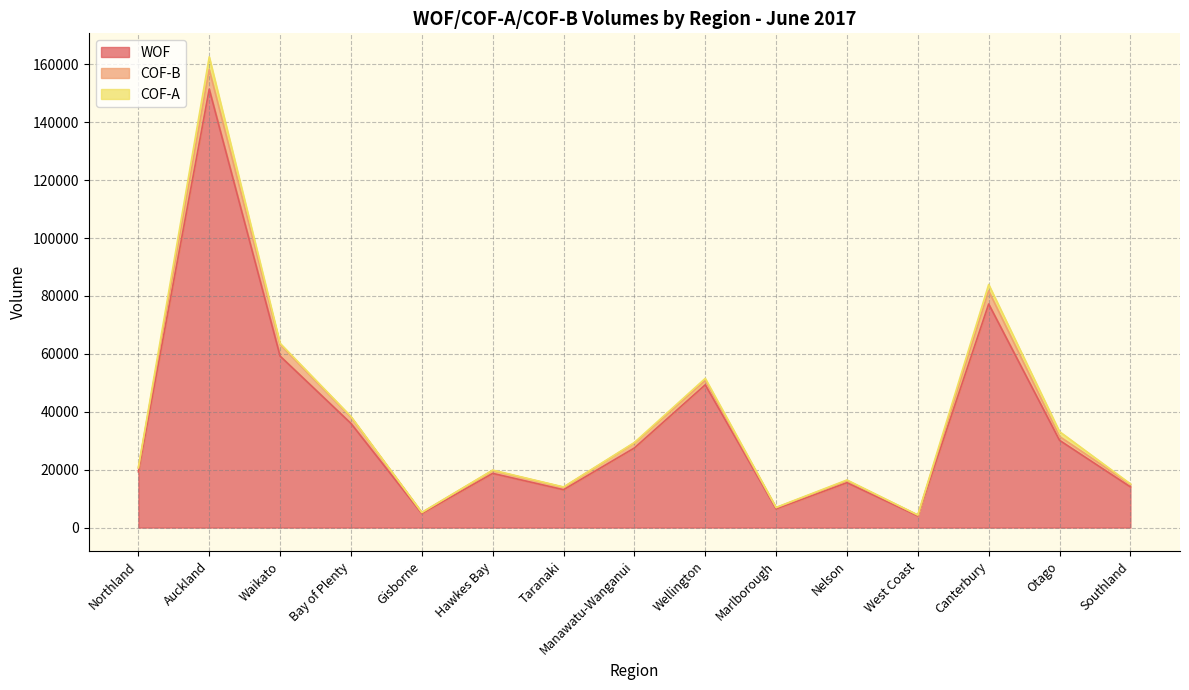

True or false: COF-B and WOF cross at least once.

False